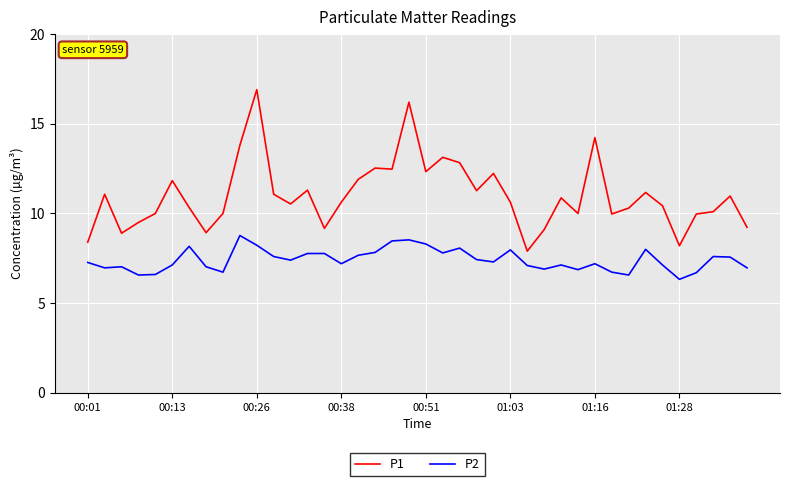

True or false: P1 and P2 cross at least once.

False